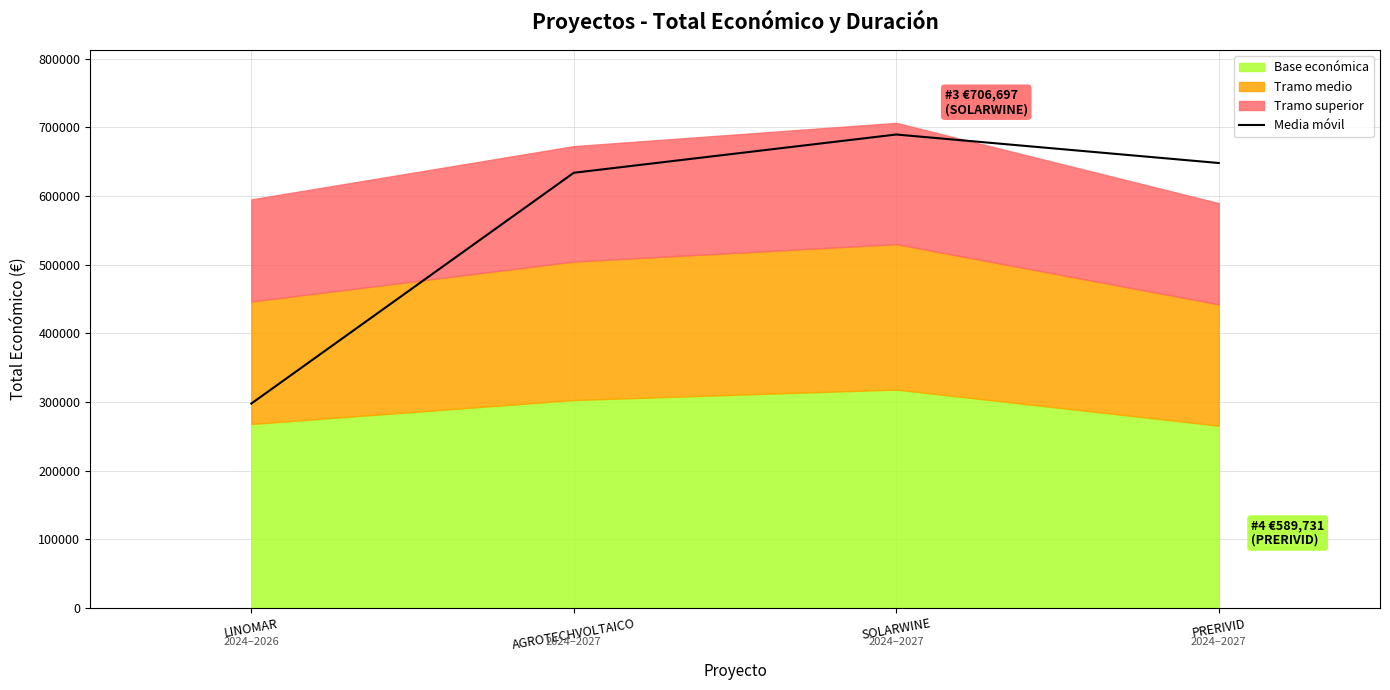

Reading left to right, transcribe all the data shown in this chart.

297586.5	633990.0	689752.0	648214.0